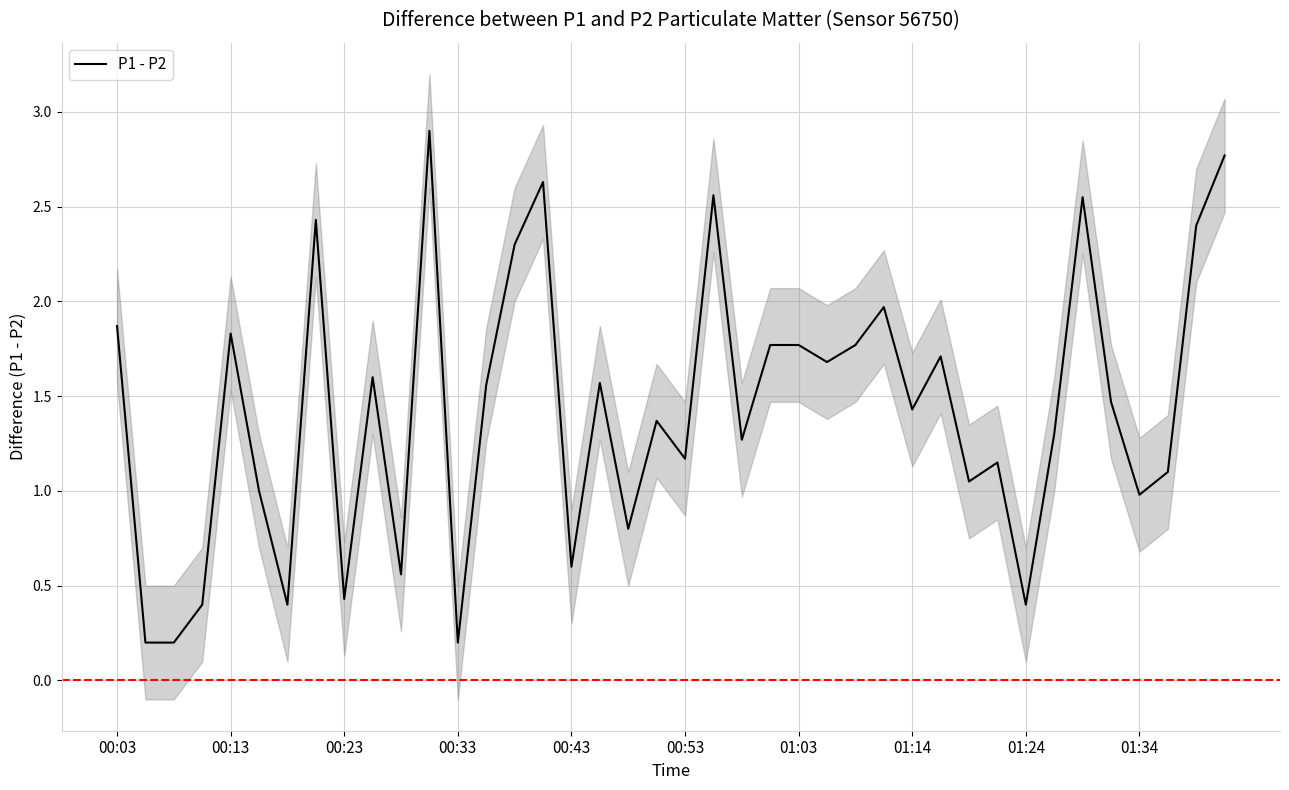

What is the maximum value for P1 - P2?

2.9